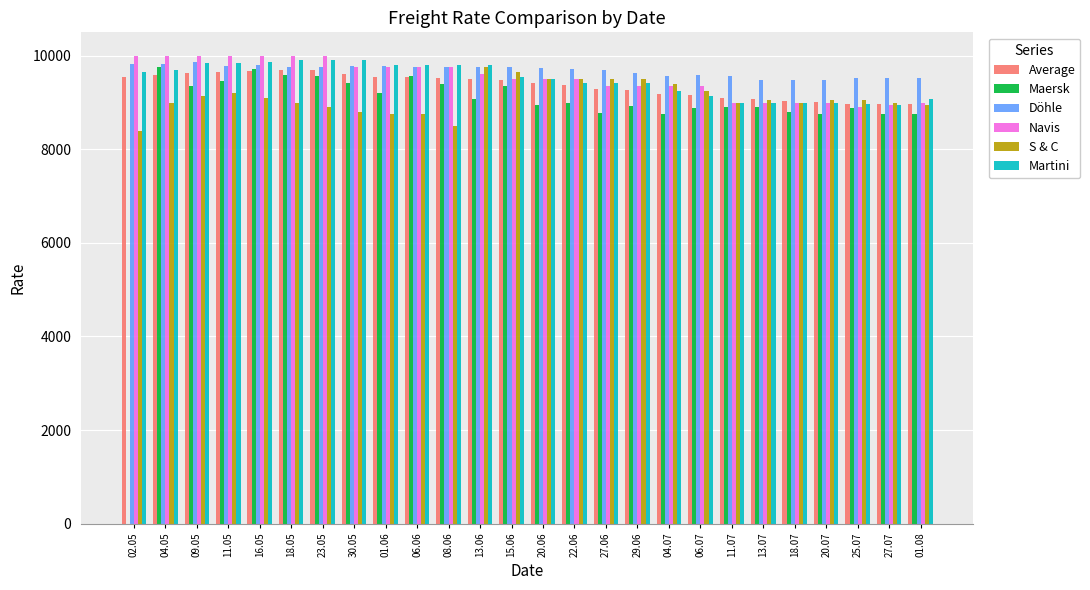

What is the difference between the Döhle values at 25.07 and 01.06?

263